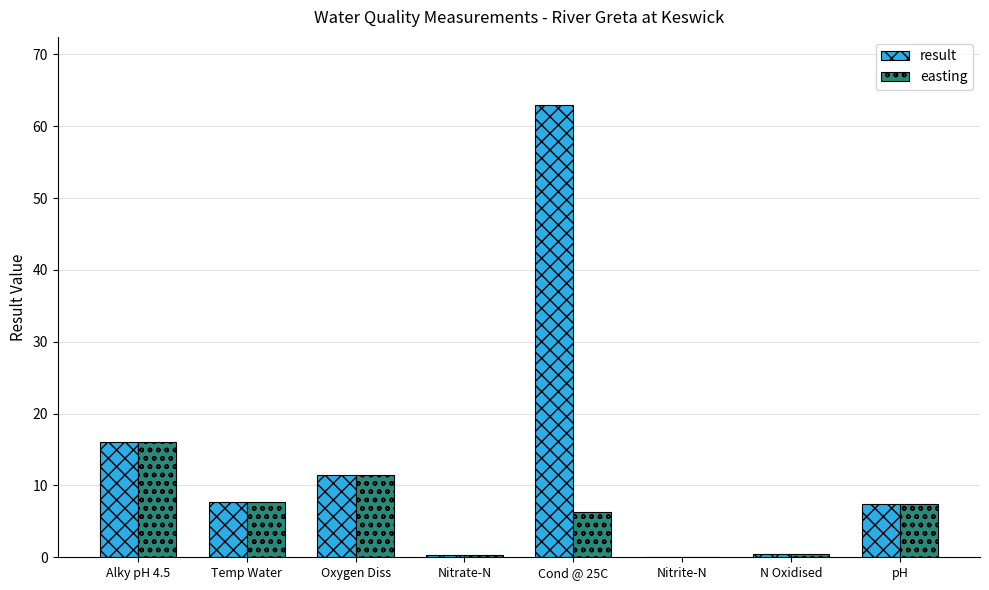

Which series has the largest total across all categories?

result